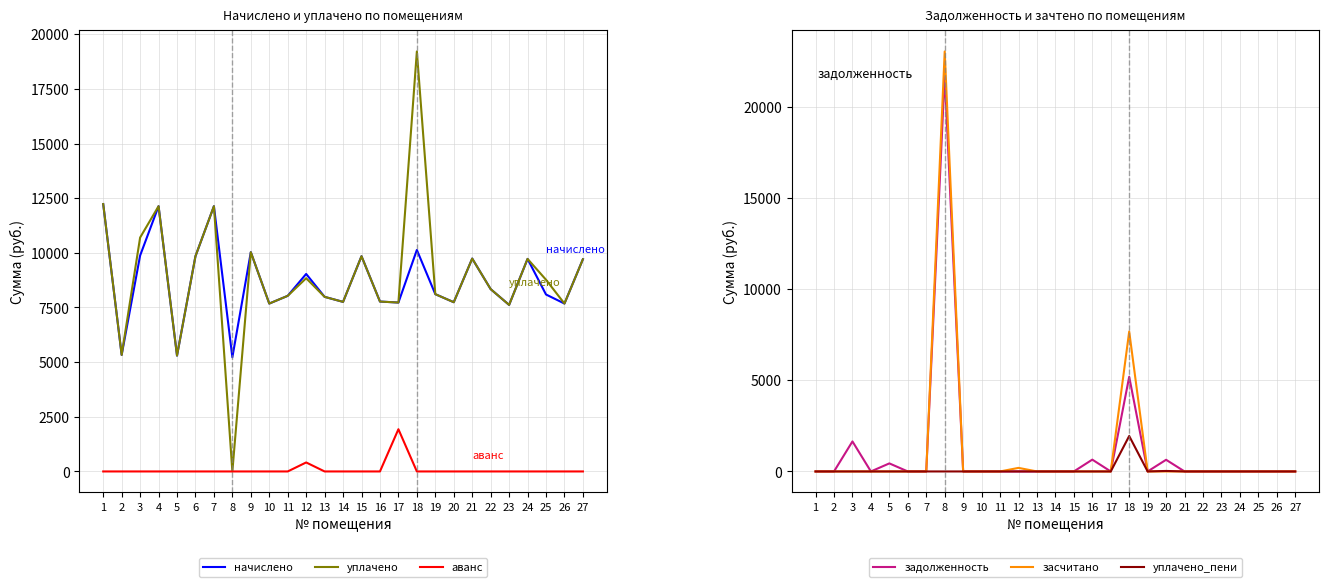

The уплачено series shows 7756.8 at 14. True or false?

True